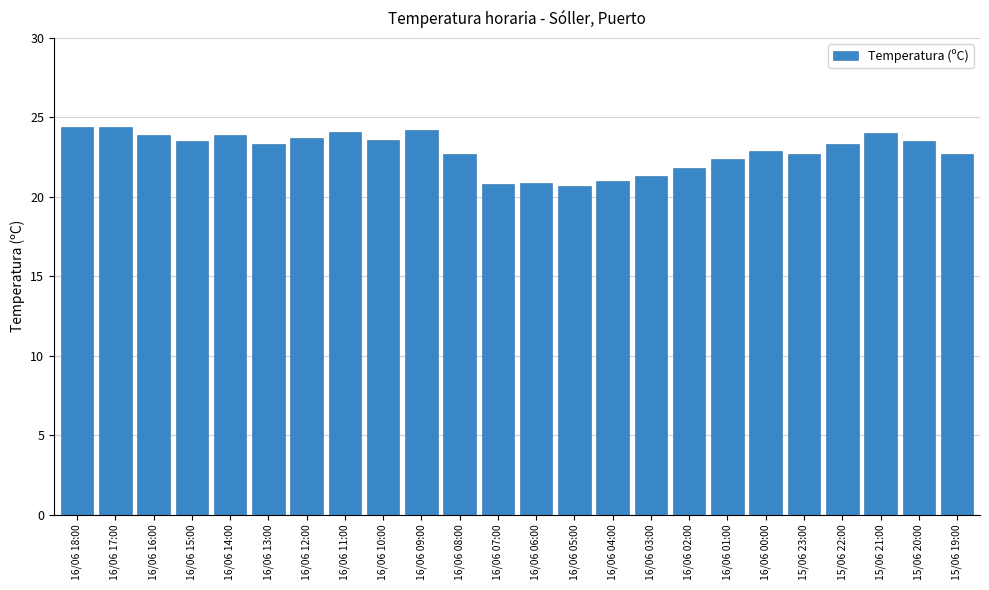

The value at 16/06 15:00 is 23.5. True or false?

True